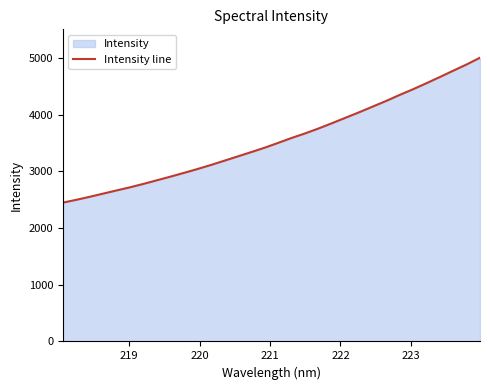

Does the chart have visible grid lines?

No